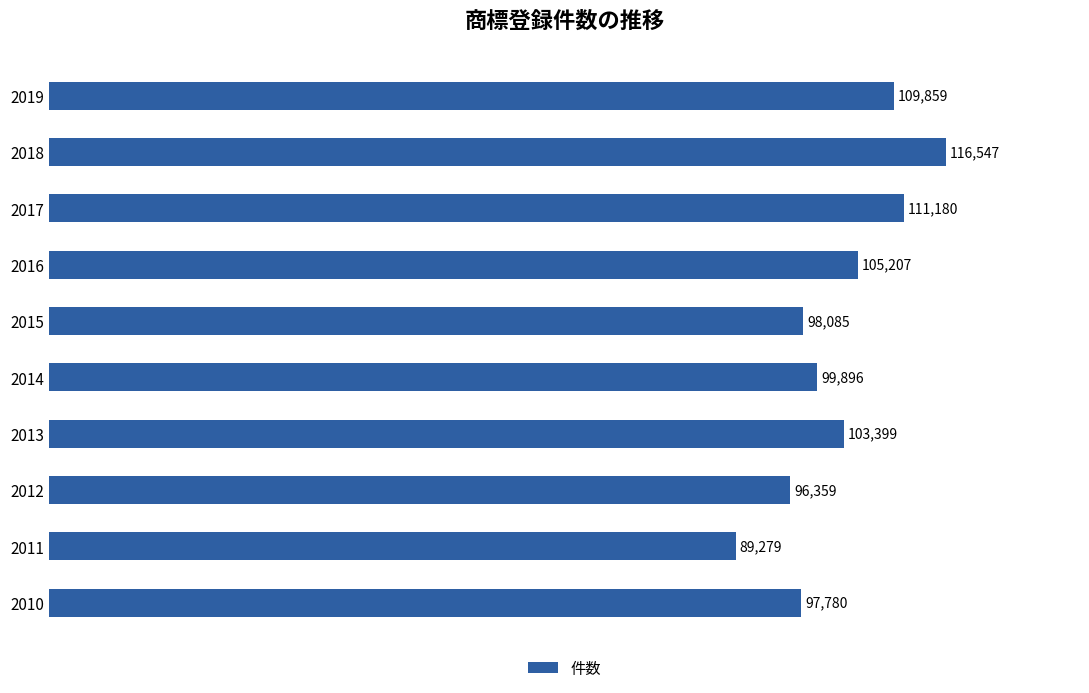

What is the greatest value displayed?

116547